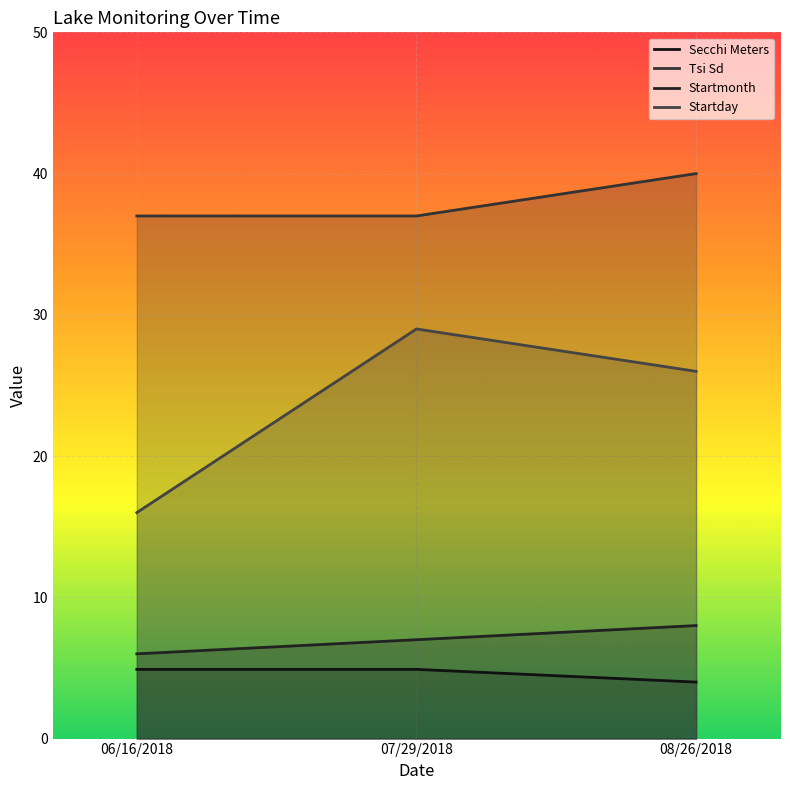

Which category has the lowest value across all series?

08/26/2018